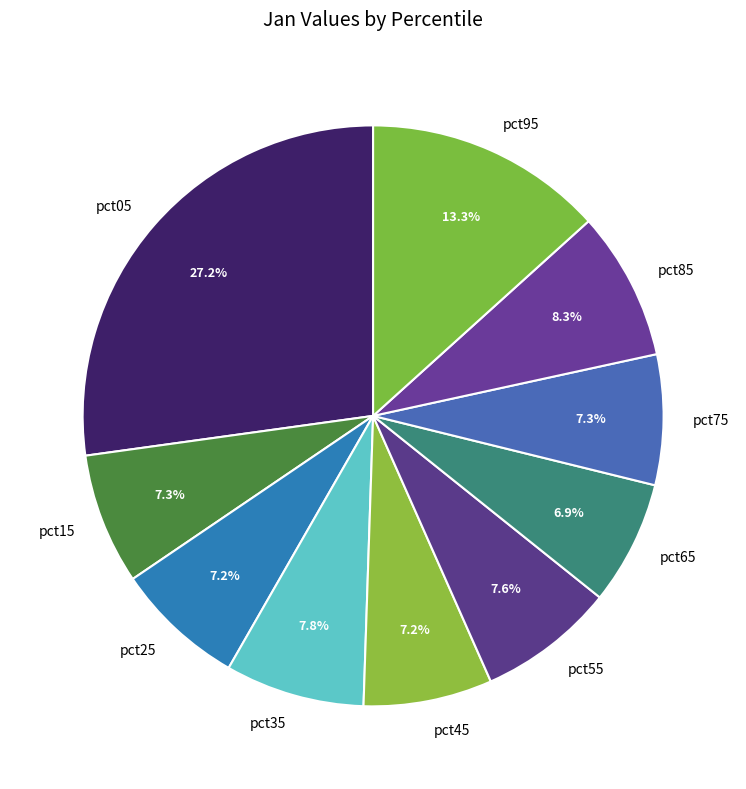

Which slice is the largest?

pct05